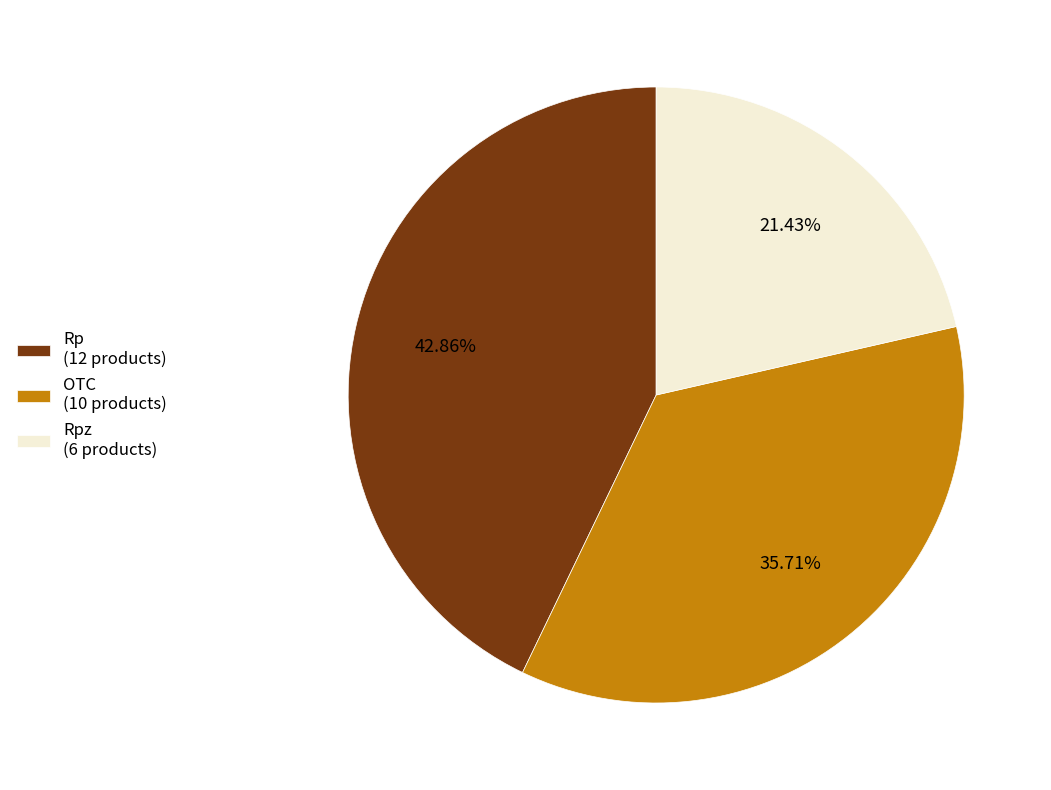

Is there any slice that represents more than half of the pie?

No